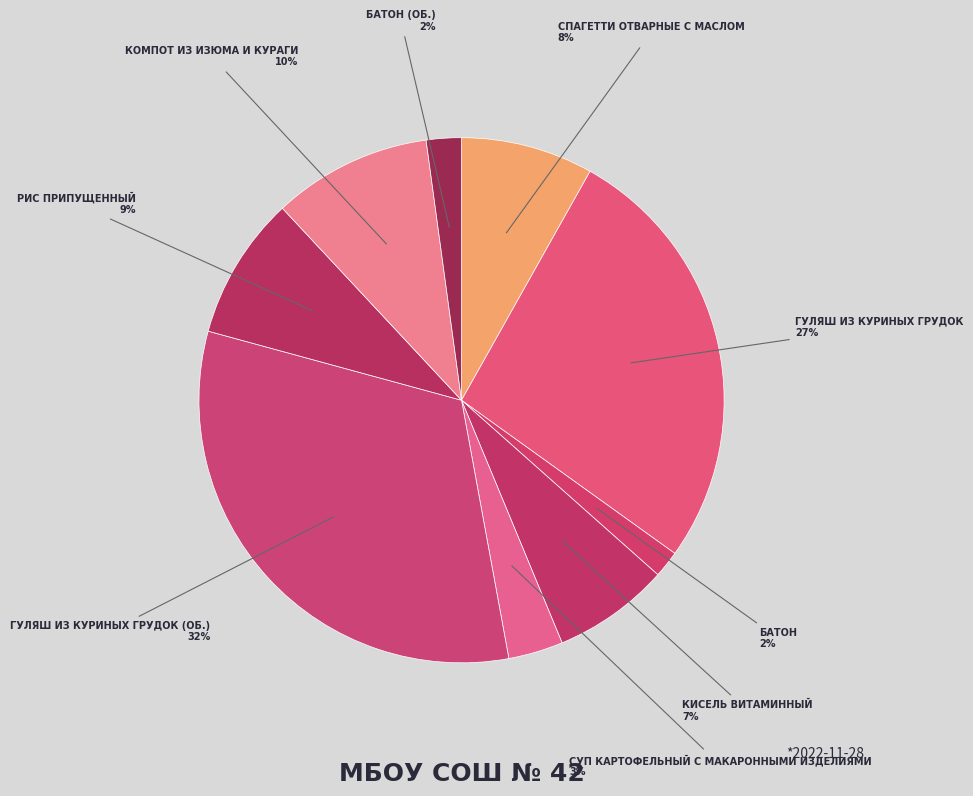

How many segments does this pie chart have?

9